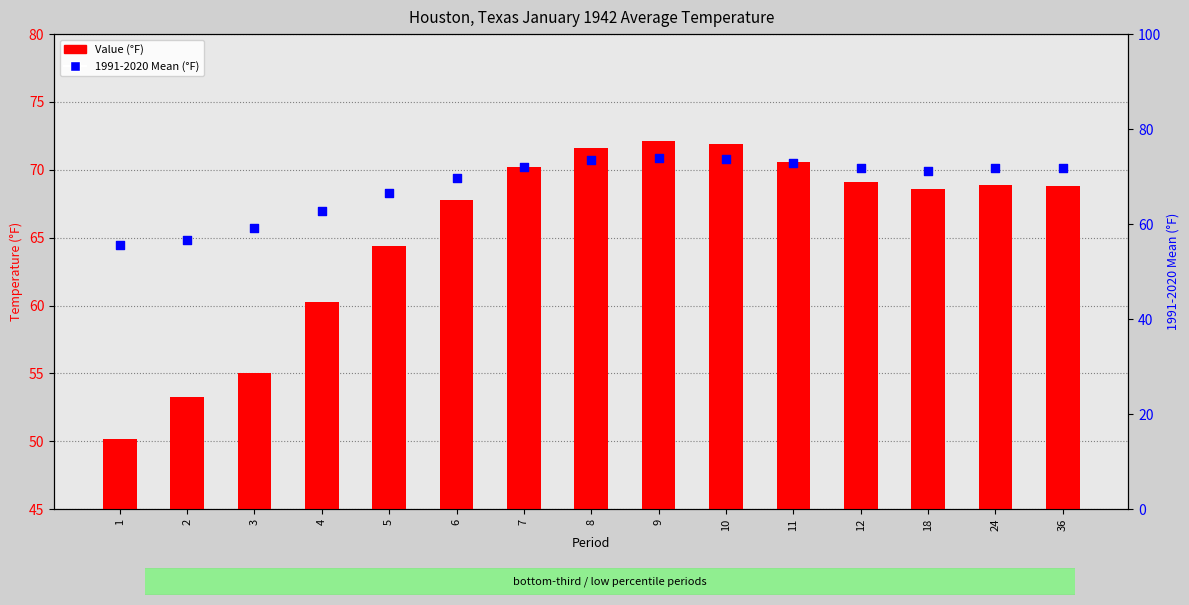

Which series contains the lowest Y value?

Value (°F)